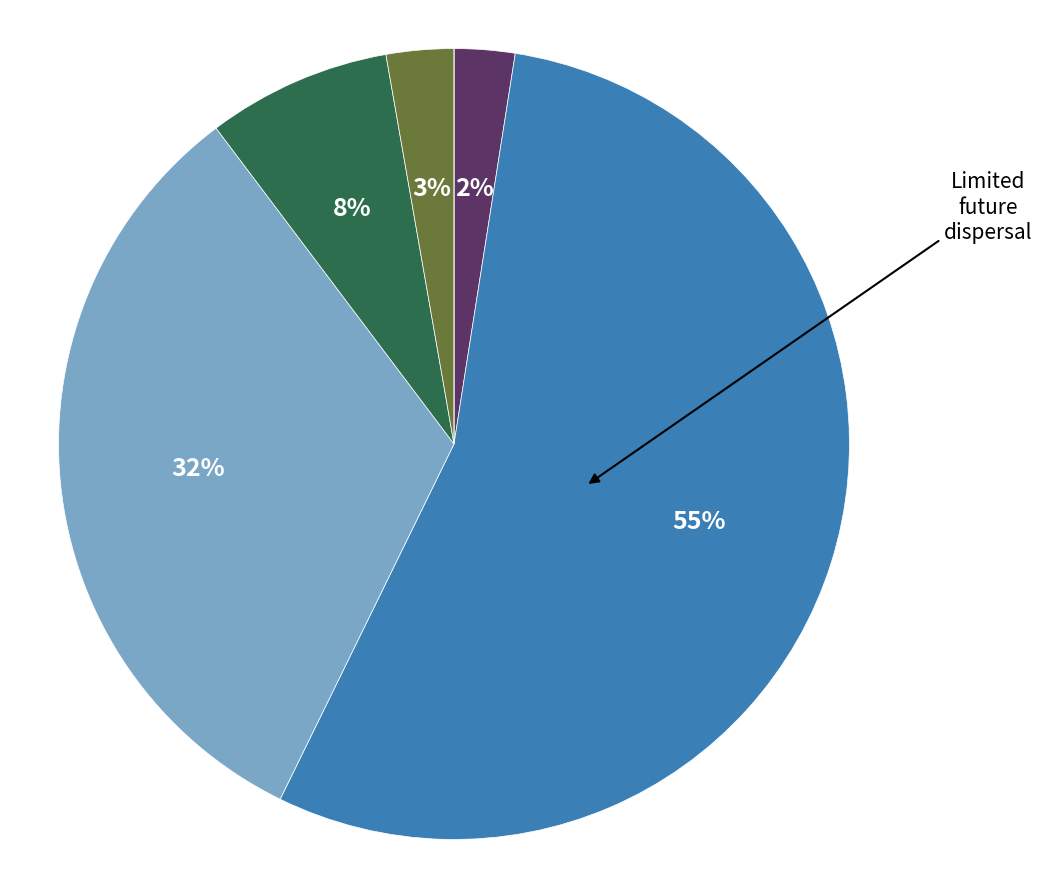

To the nearest percent, what is the average slice percentage?

17%